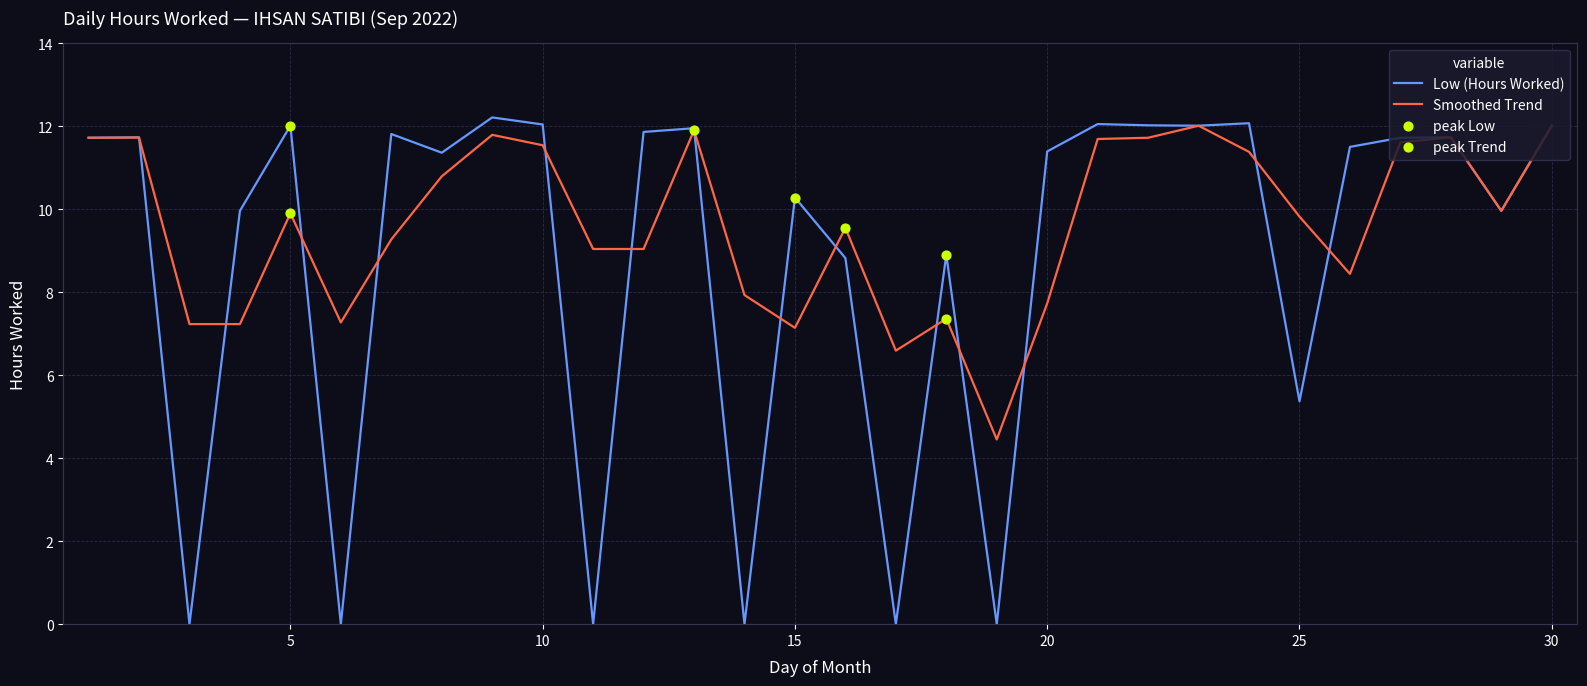

Which series has the largest total across all categories?

Smoothed Trend